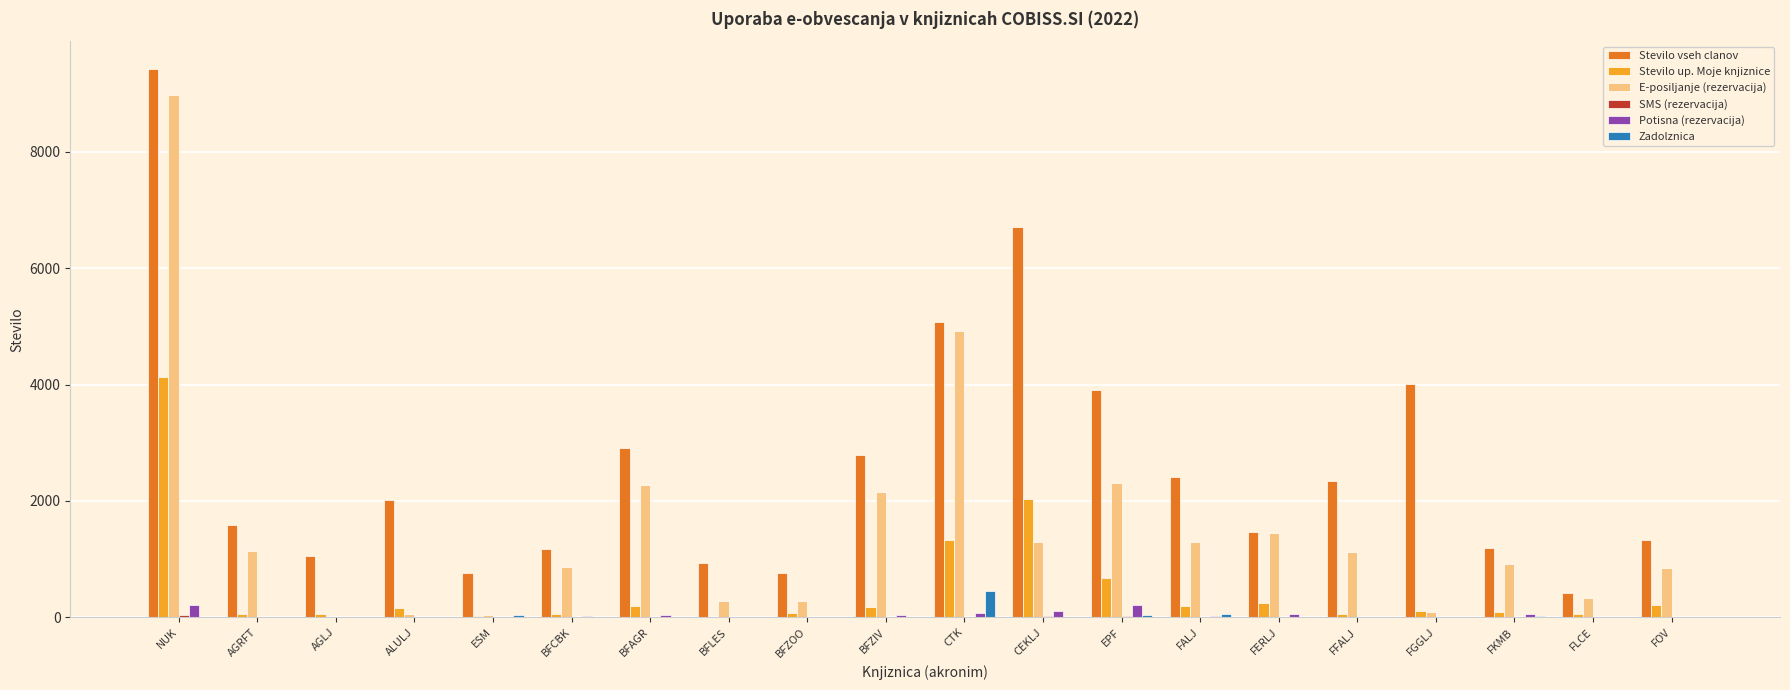

At which category is the sum across all series the highest?

NUK